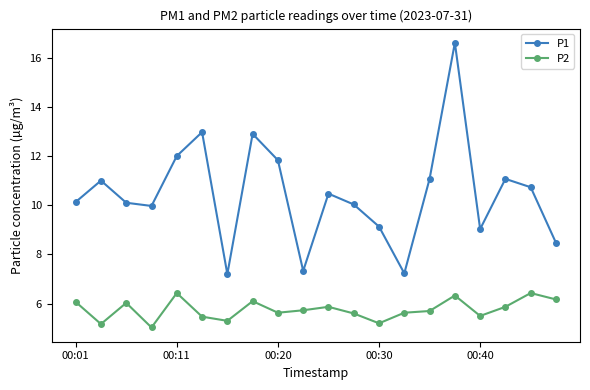

What is the lowest value of the P2 series?

5.0